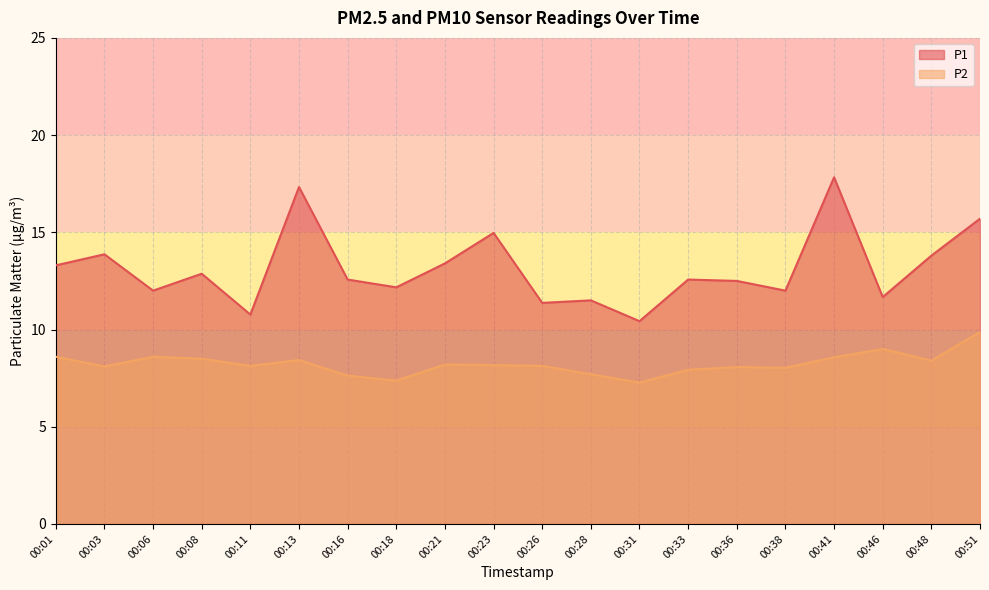

True or false: P1 has a value of 11.4 at 00:26.

True